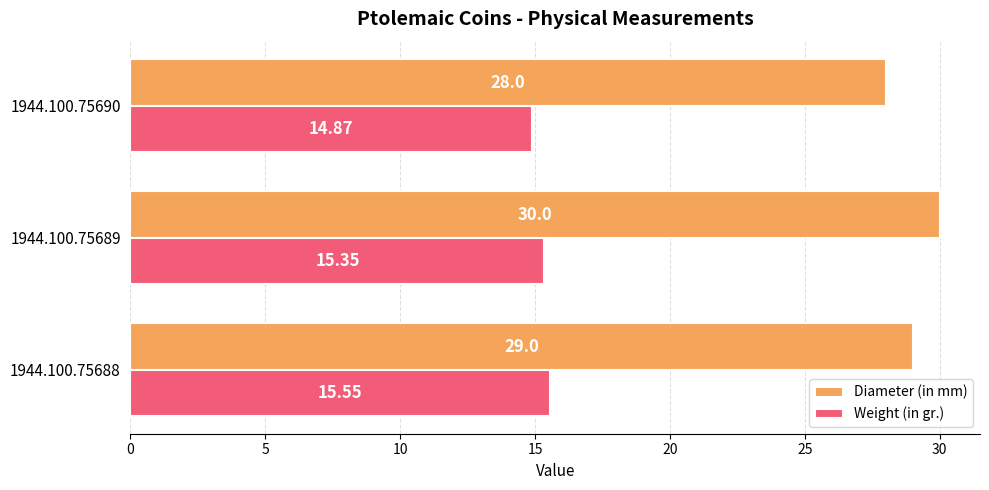

List the series in order of their peak value, lowest first.

Weight (in gr.), Diameter (in mm)